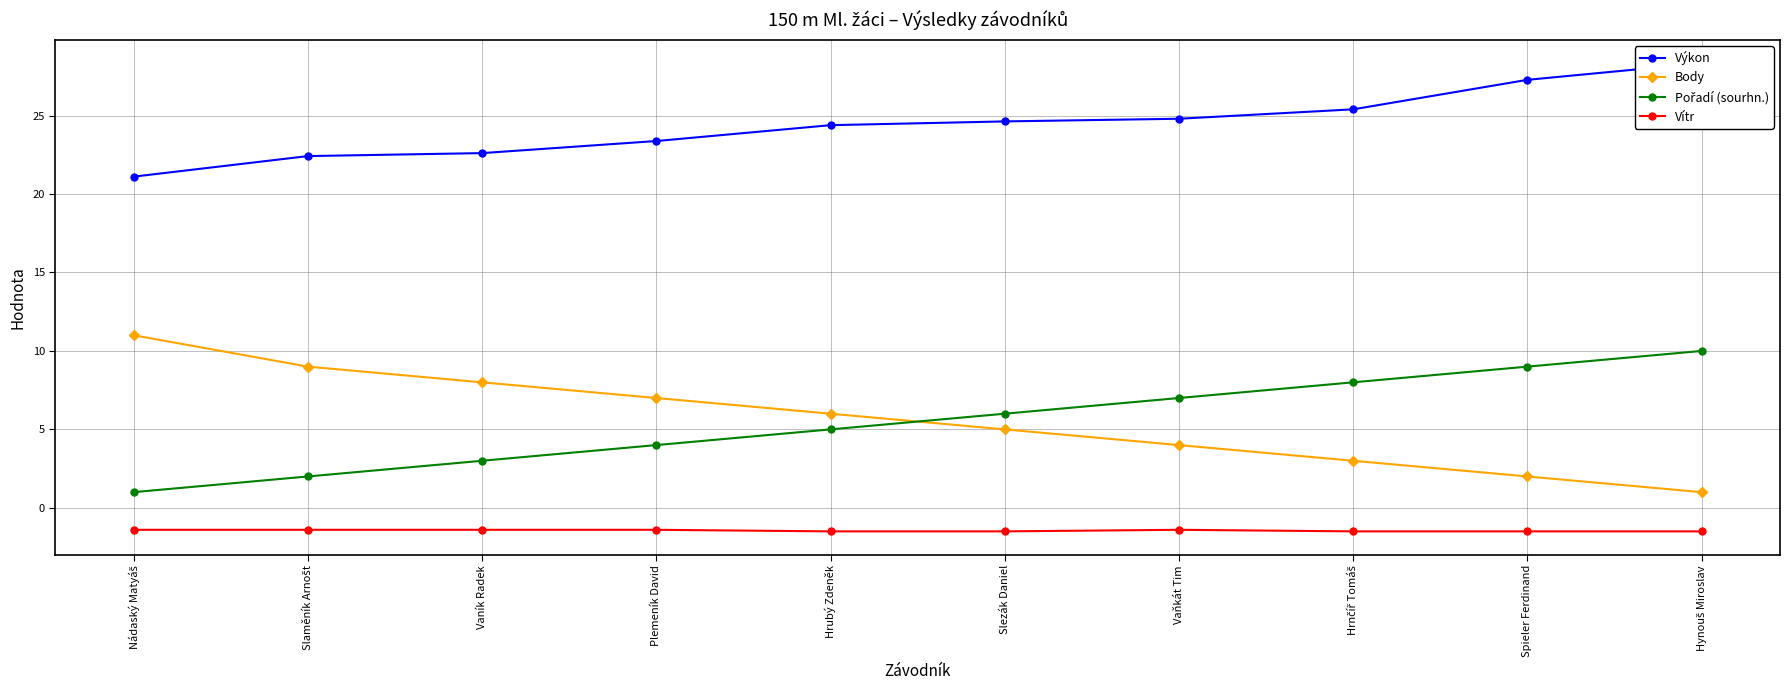

The value of Vítr at Spieler Ferdinand is -0.3. True or false?

False